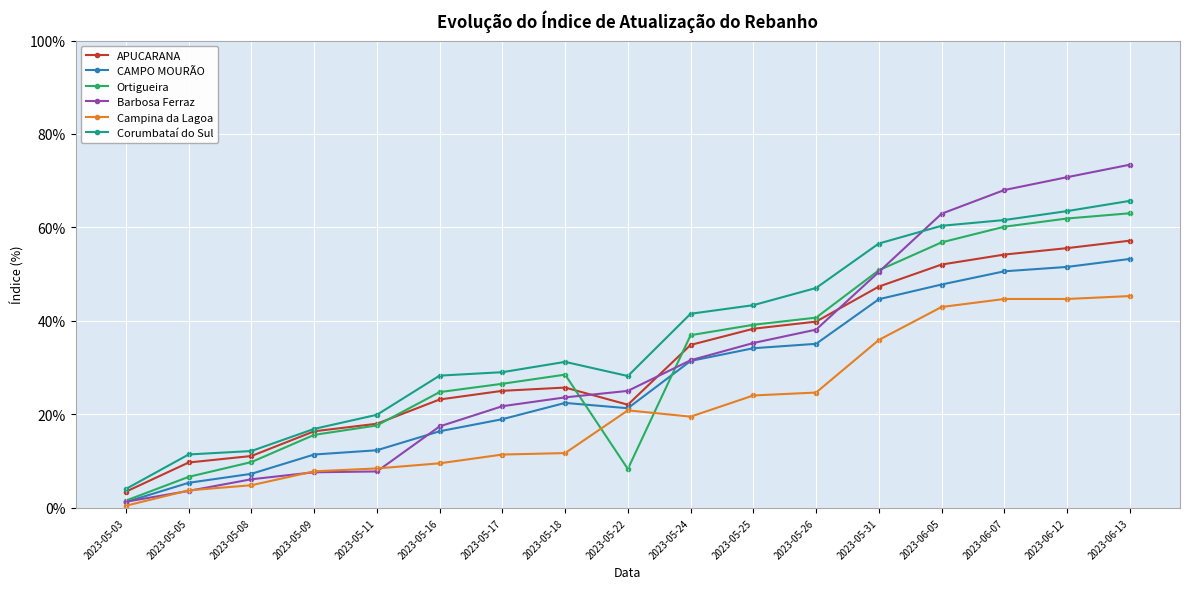

What is the value of the Barbosa Ferraz point at the 14th from the left?

62.9